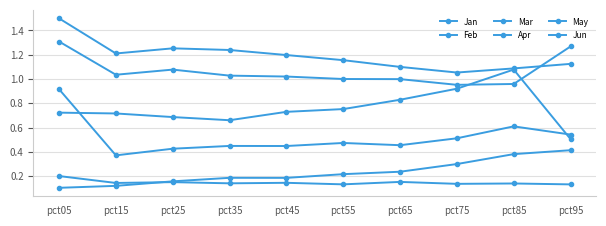

How many categories are shown in the chart?

10